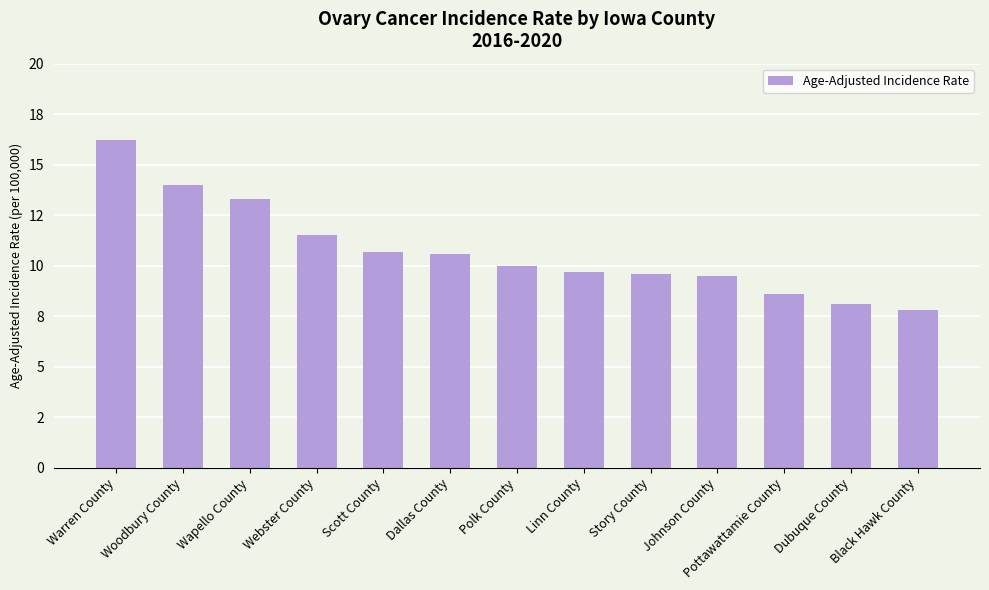

Are the bars horizontal?

No